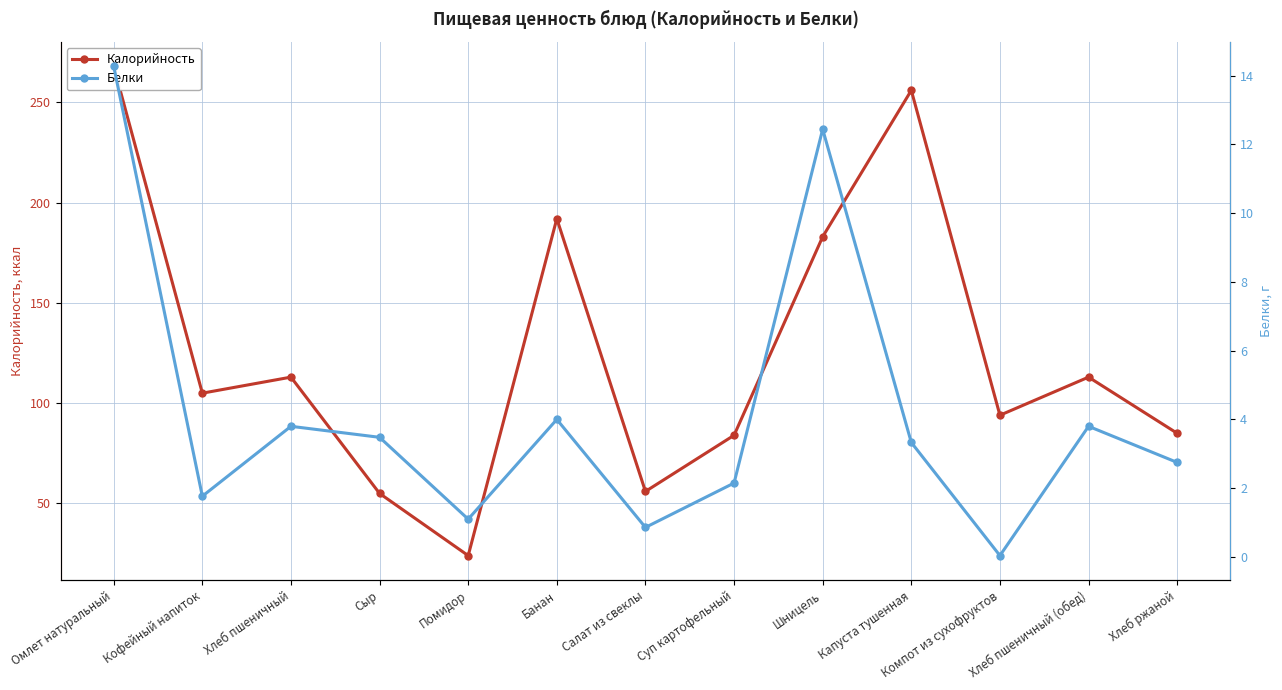

True or false: Белки and Калорийность intersect in this chart.

False